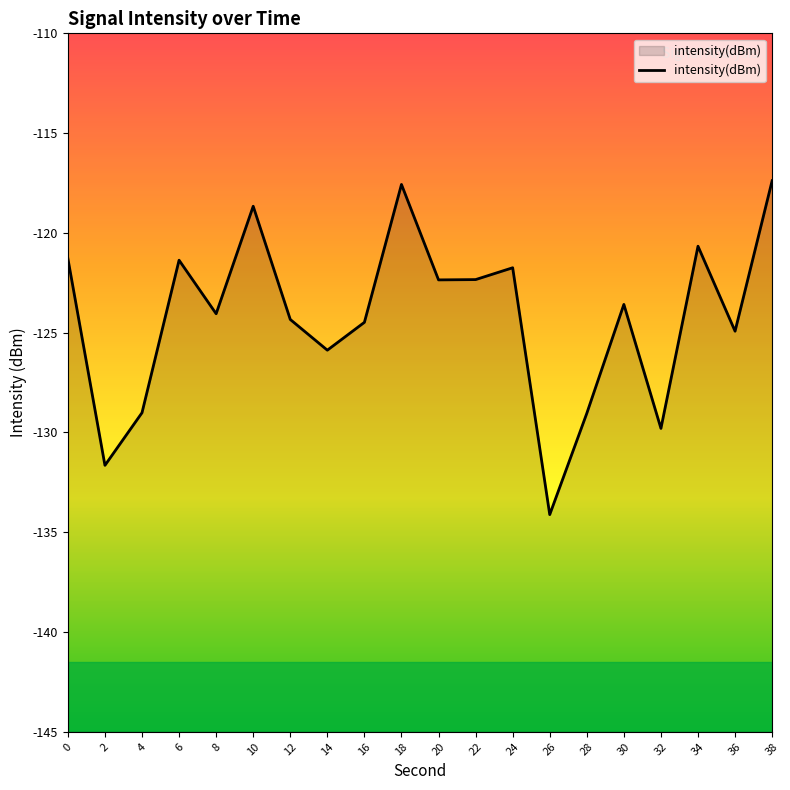

List the labels in order of value, smallest first.

26, 2, 32, 28, 4, 14, 36, 16, 12, 8, 30, 20, 22, 24, 6, 0, 34, 10, 18, 38